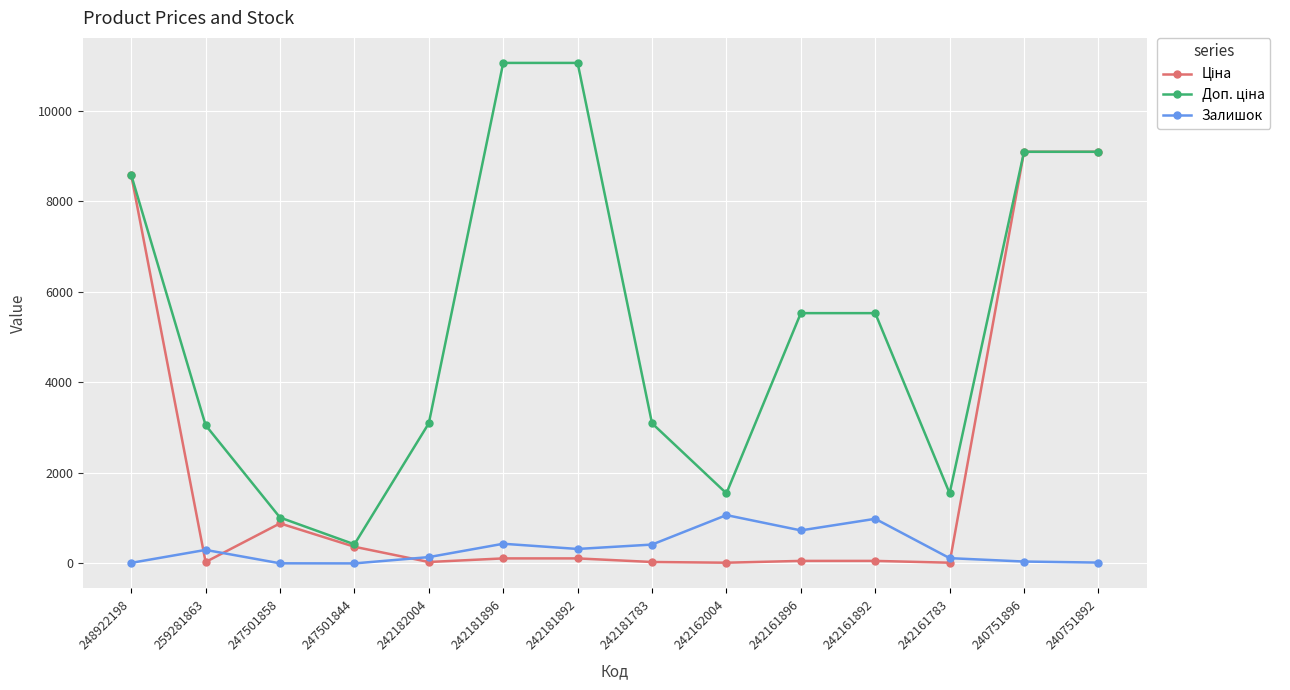

Is it true that Залишок equals 985.0 at 242161892?

True